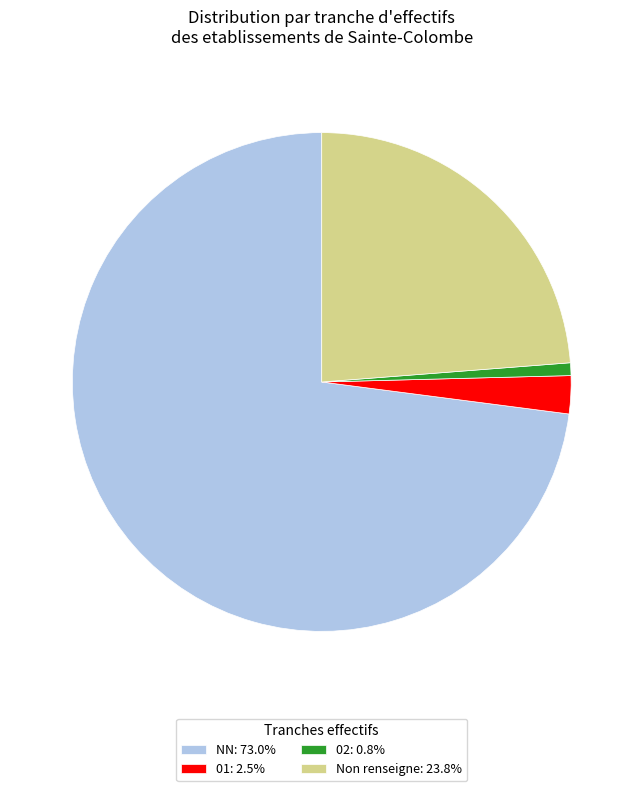

Approximately how many times larger is the value at 01: 2.5% compared to 02: 0.8%?

3.0